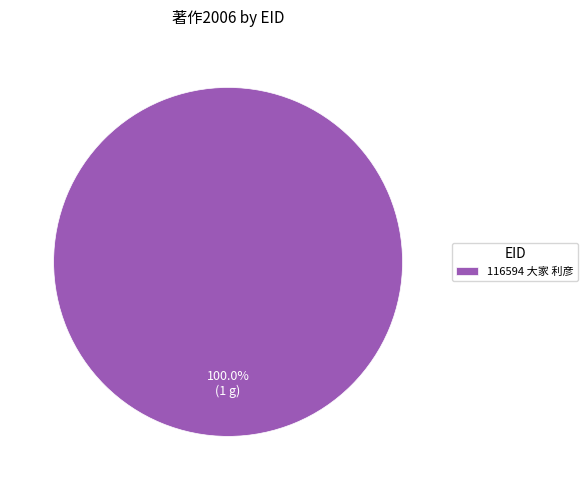

Rank the categories by value from lowest to highest.

116594 大家 利彦